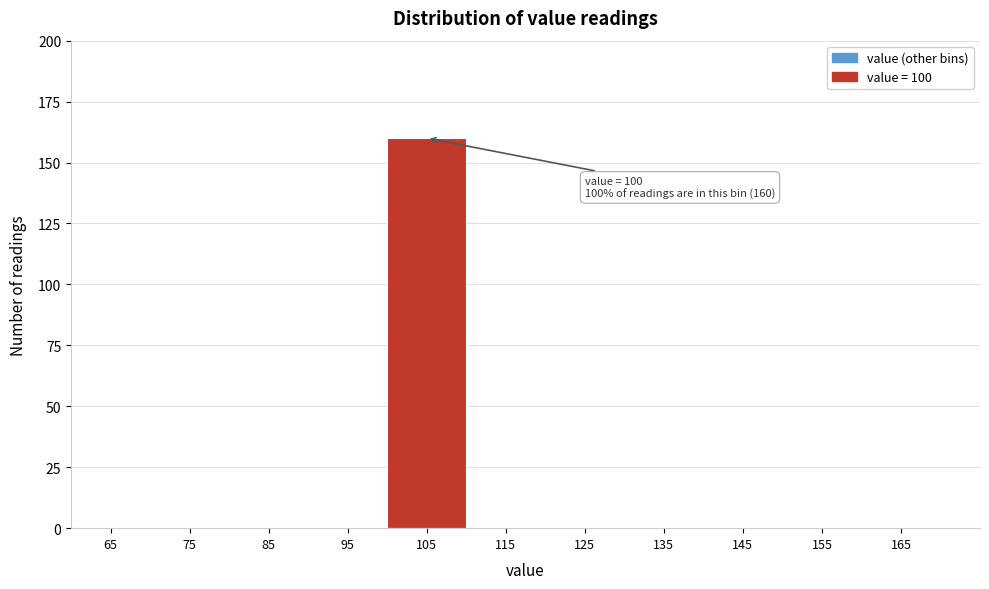

Which range on the x-axis has the tallest bar?

100 to 110